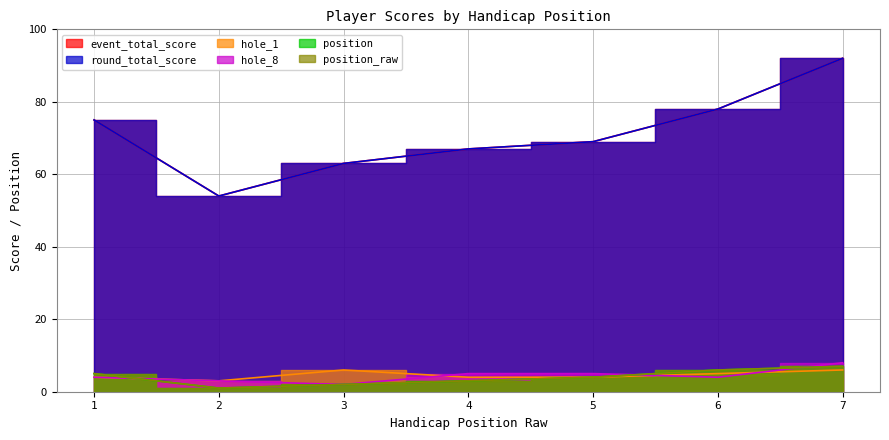

At which category does event_total_score reach its first local valley?

2